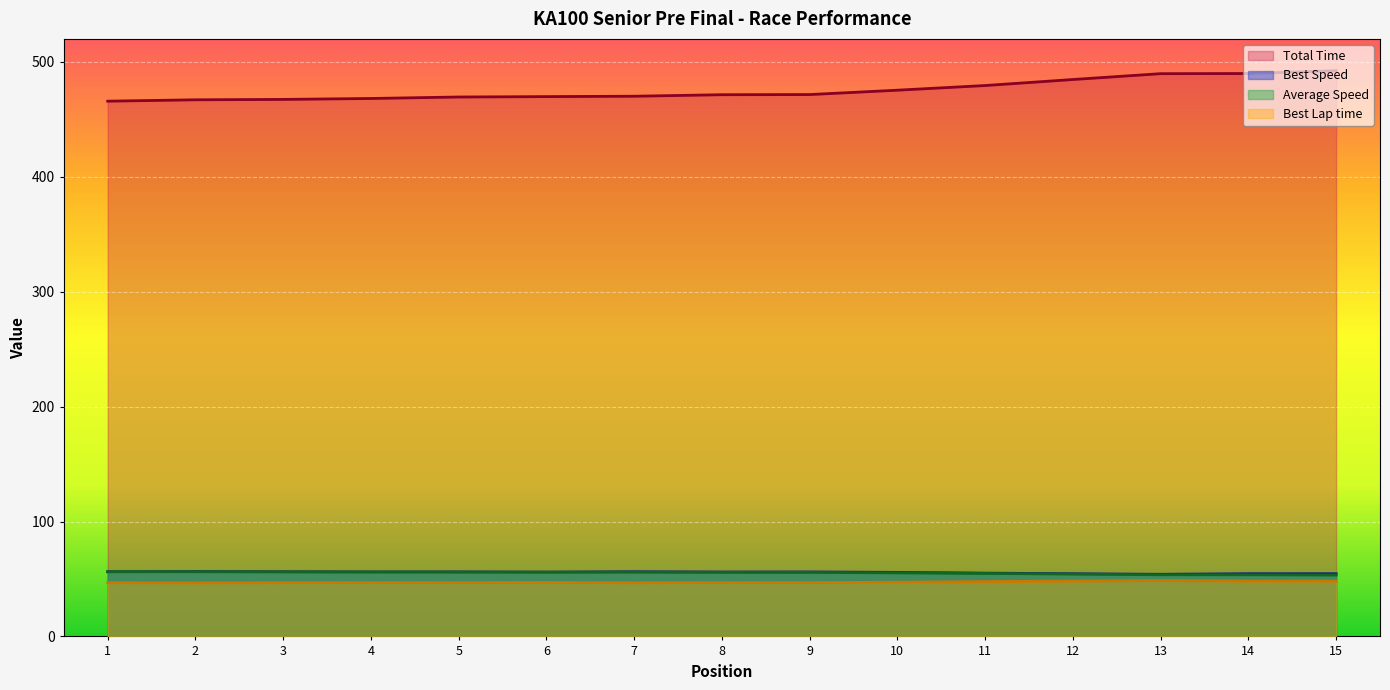

The Best Lap time series shows 46.8 at 5. True or false?

True